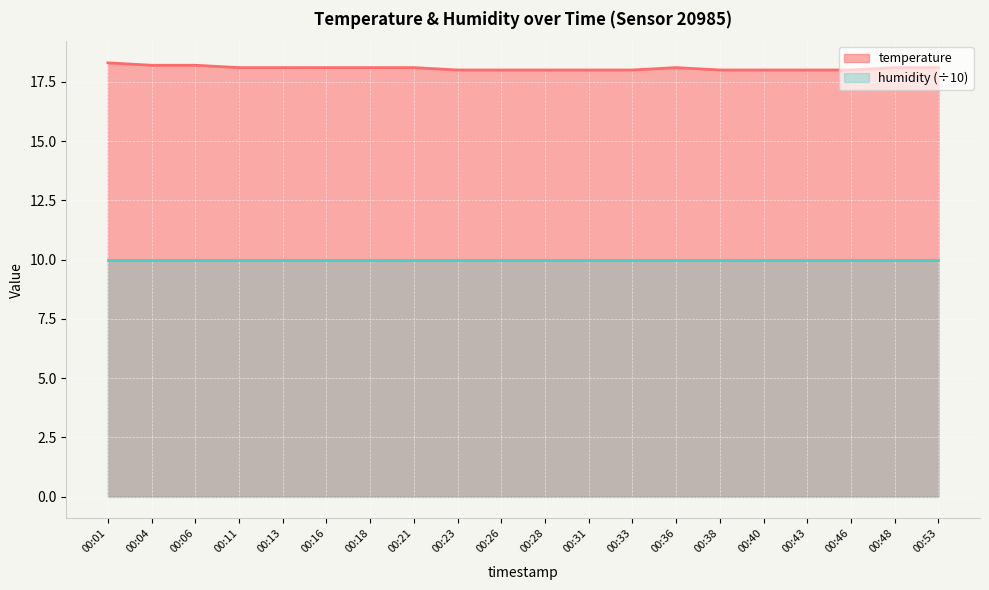

What is the ratio of the value at 00:33 to the value at 00:21?

1.0